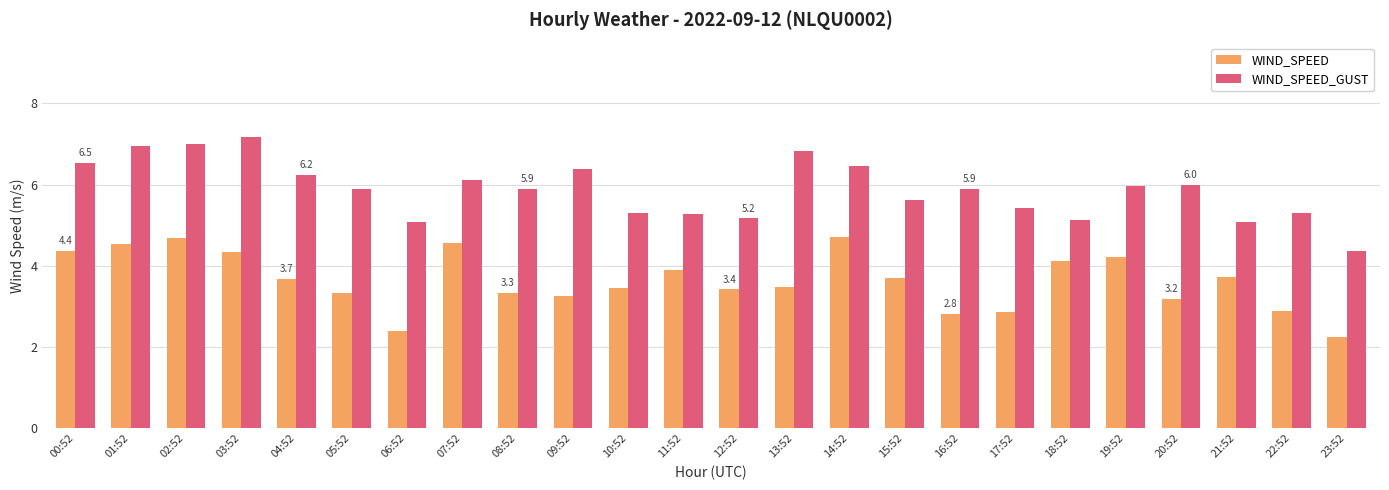

Which category has the lowest value in the WIND_SPEED_GUST series?

23:52